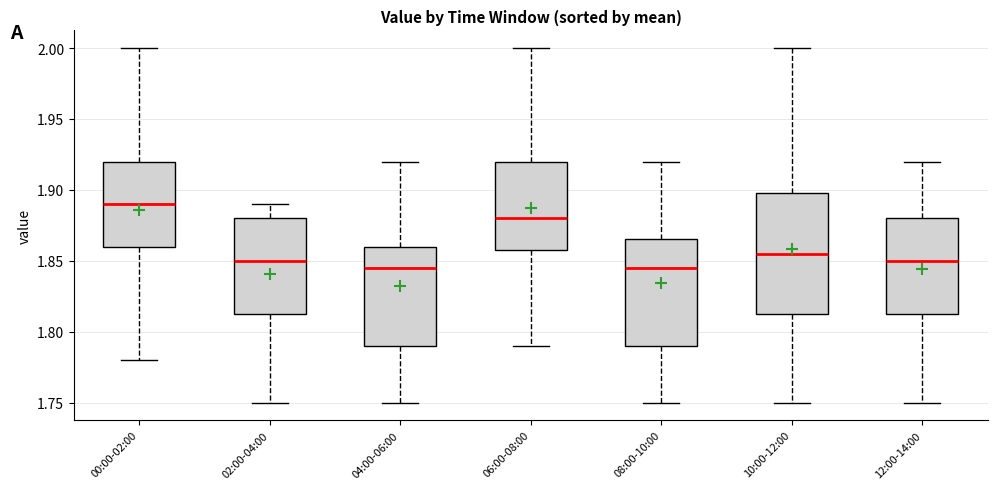

Reading left to right, transcribe this box plot: for each box, give where its median line is, the range the box spans, and where its two whiskers end, as read against the y-axis. The values are not printed on the chart, so give them approximately, as read against the axis.

00:00-02:00: median 1.890, box 1.860 to 1.920, whiskers 1.780 to 2.000
02:00-04:00: median 1.850, box 1.815 to 1.880, whiskers 1.750 to 1.890
04:00-06:00: median 1.845, box 1.790 to 1.860, whiskers 1.750 to 1.920
06:00-08:00: median 1.880, box 1.860 to 1.920, whiskers 1.790 to 2.000
08:00-10:00: median 1.845, box 1.790 to 1.865, whiskers 1.750 to 1.920
10:00-12:00: median 1.855, box 1.815 to 1.900, whiskers 1.750 to 2.000
12:00-14:00: median 1.850, box 1.815 to 1.880, whiskers 1.750 to 1.920